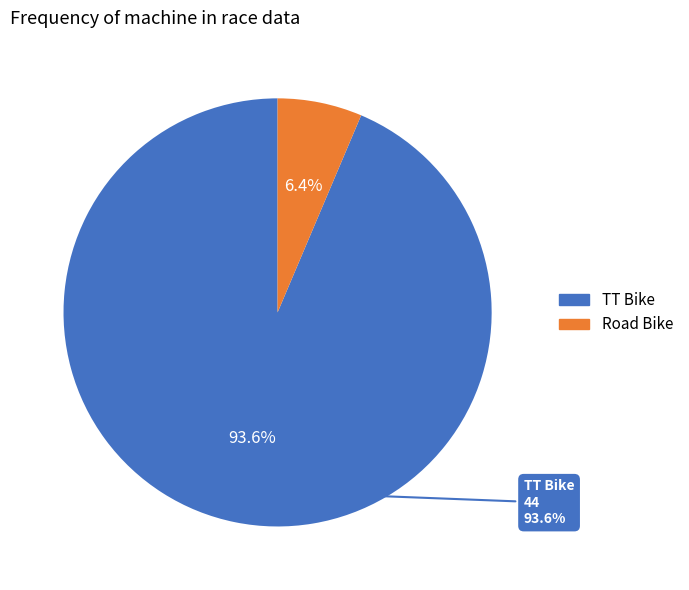

Is there any slice that represents more than half of the pie?

Yes